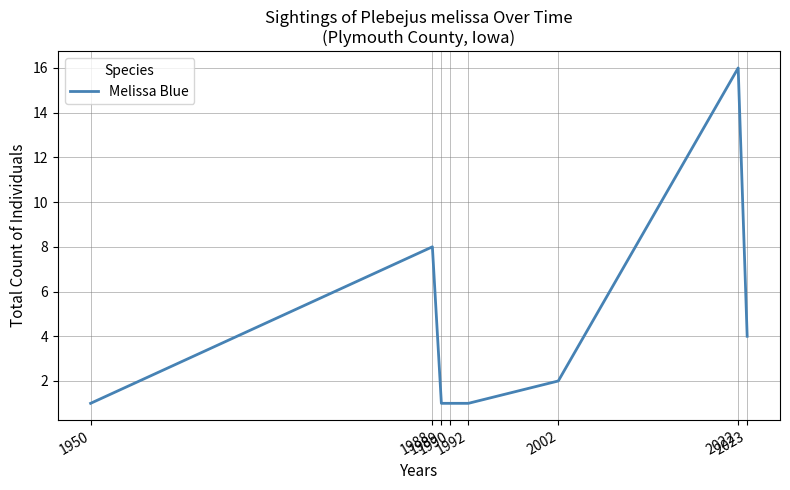

Reading right to left, transcribe all the data shown in this chart.

2023=4	2022=16	2002=2	1992=1	1990=1	1989=1	1988=8	1950=1